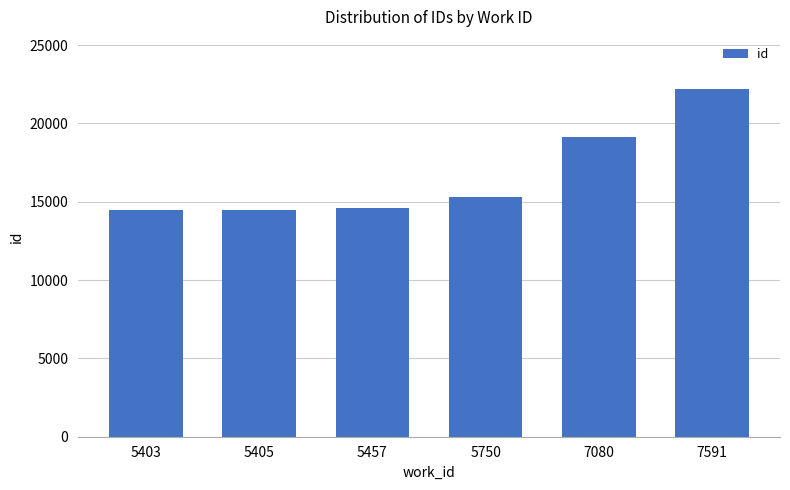

What is the greatest value displayed?

22198